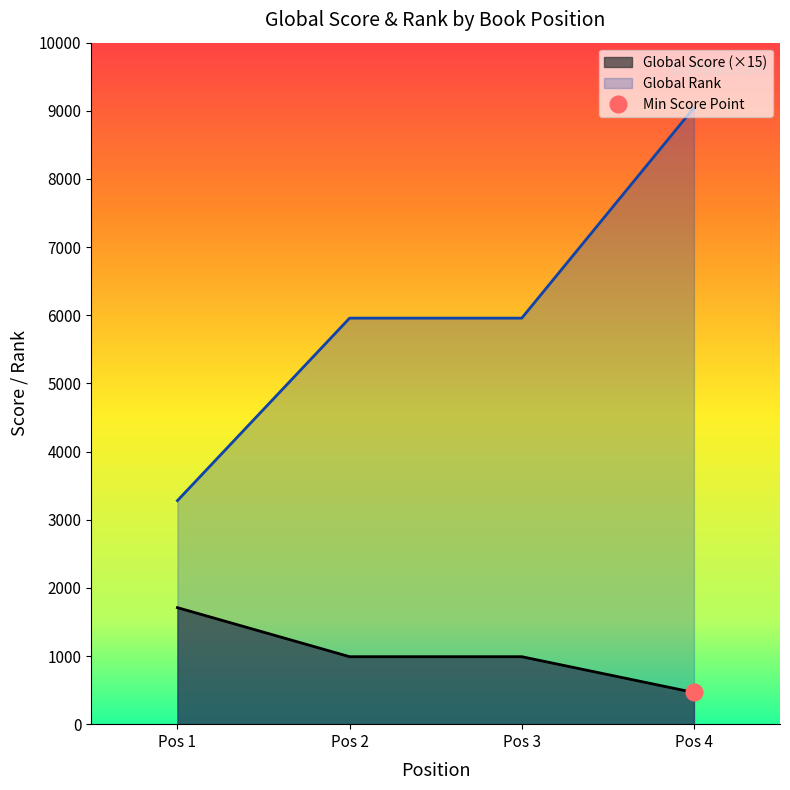

The value of Global Rank at Pos 2 is 3678. True or false?

False